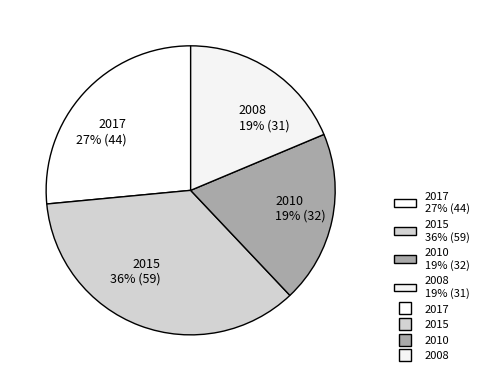

Which category has the biggest portion of the pie?

2015 36% (59)